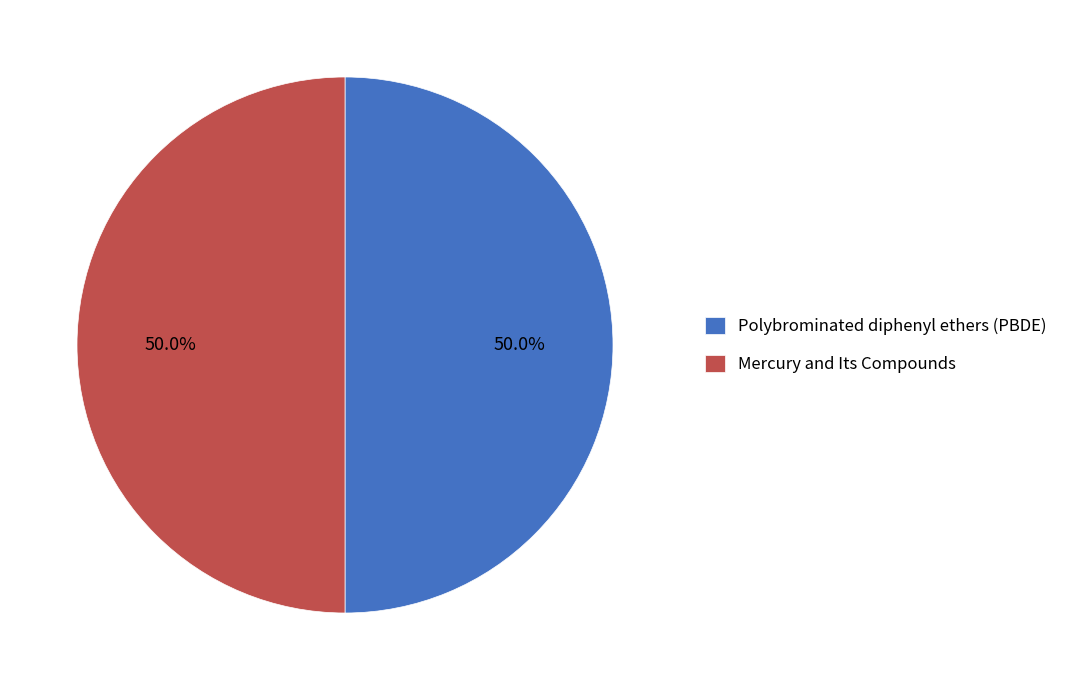

Approximately how many times larger is the value at Mercury and Its Compounds compared to Polybrominated diphenyl ethers (PBDE)?

1.0